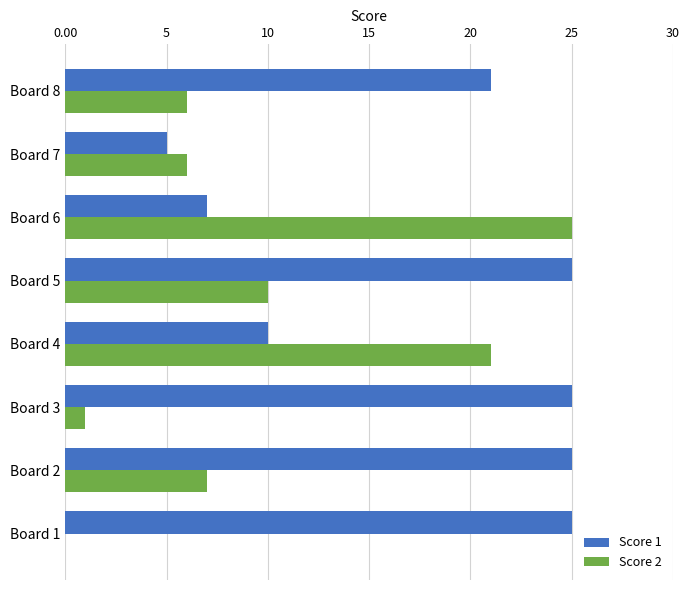

What are all the series names shown in the legend?

Score 1, Score 2